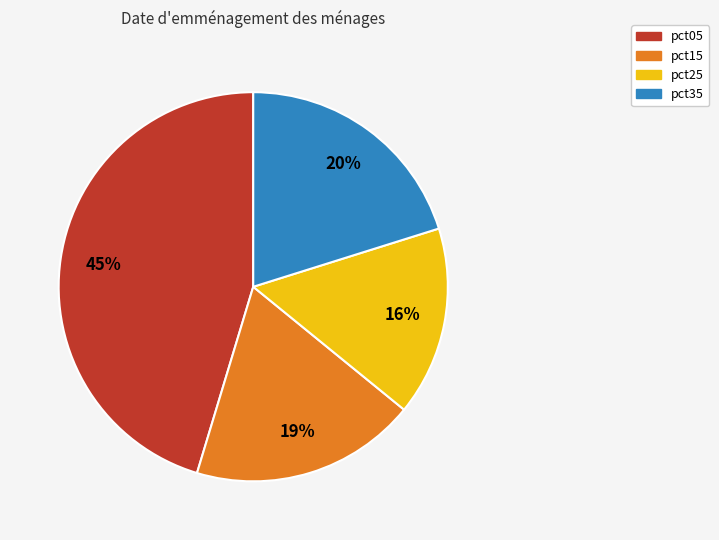

To the nearest percent, what is the average slice percentage?

25%